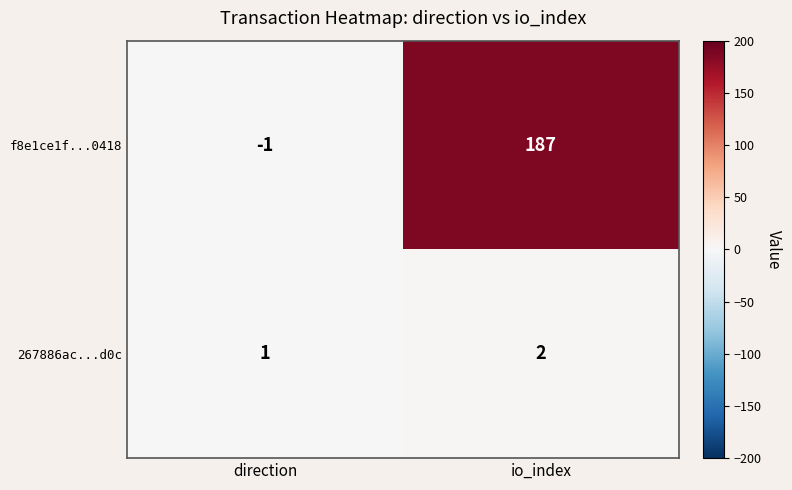

Rank the series by their maximum value, from highest to lowest.

f8e1ce1f...0418, 267886ac...d0c